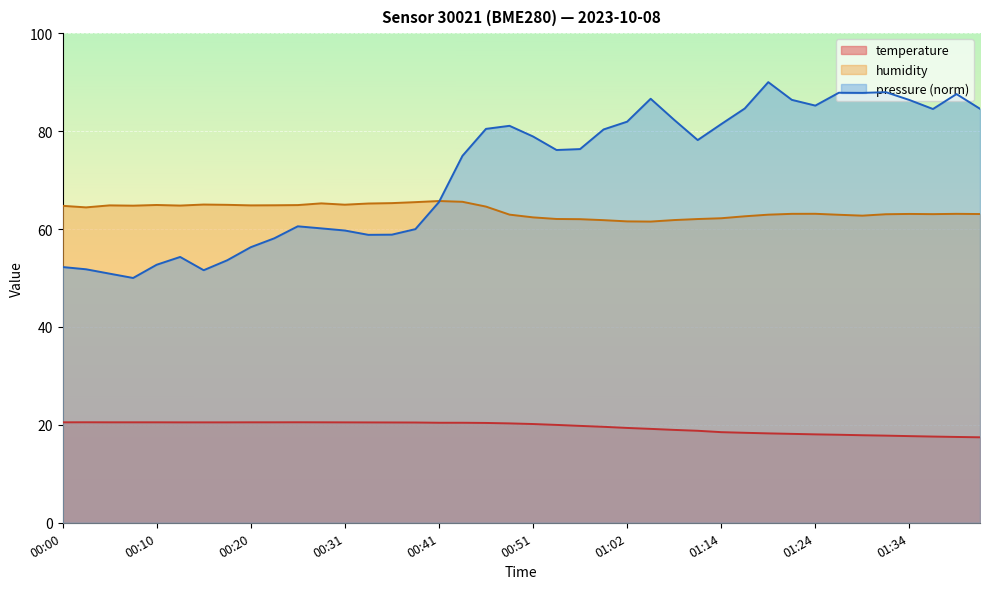

The value of humidity at 01:24 is 91.5. True or false?

False